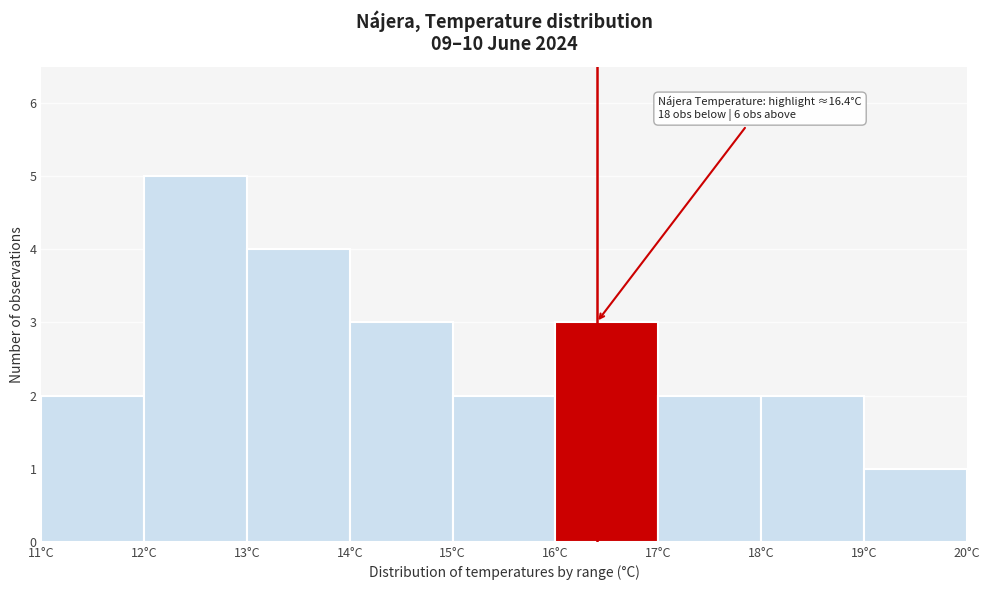

Over which range of the x-axis is the bar tallest?

12 to 13